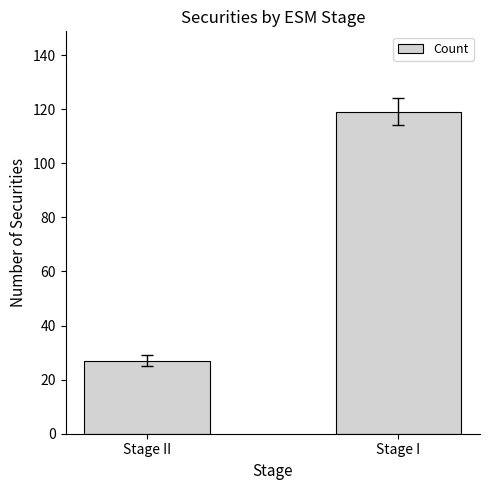

How many distinct data groups are displayed?

1